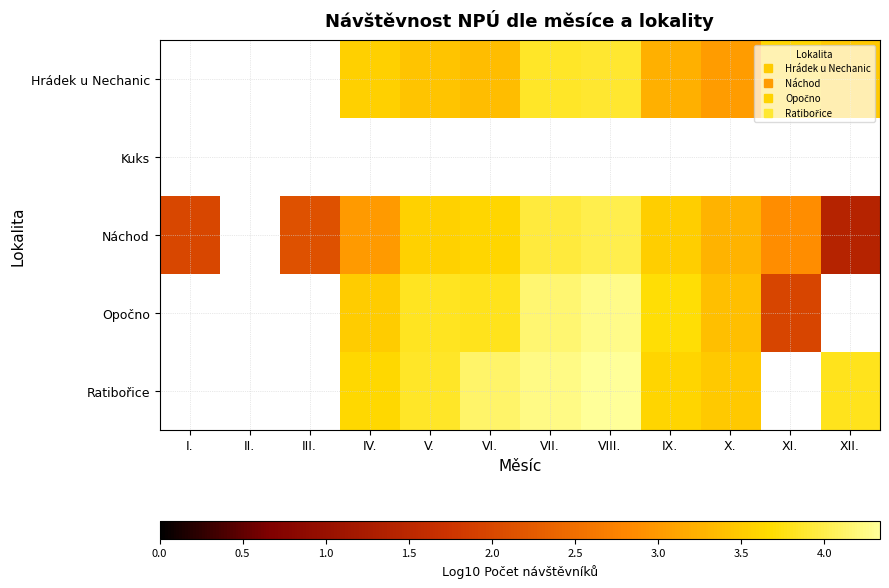

What is the difference between the highest and lowest values at XI.?

1.7